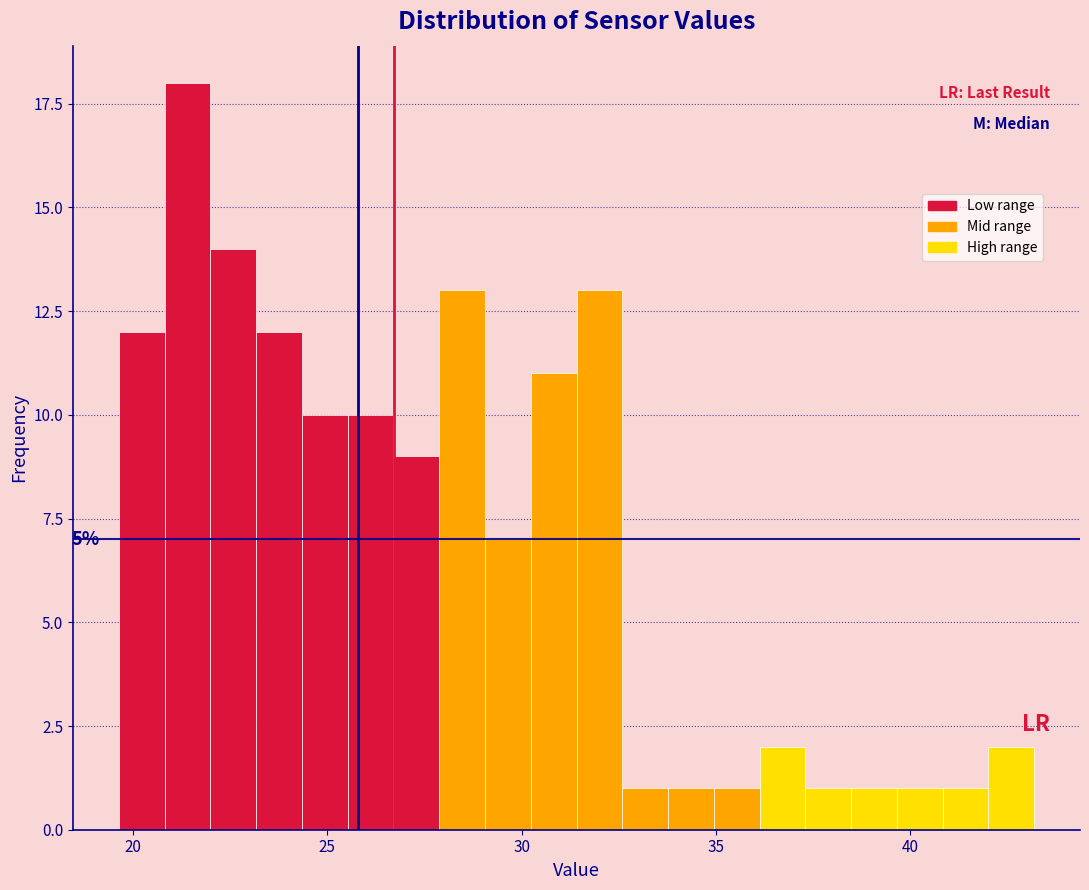

Read against the x-axis, roughly where is the centre of the tallest bar?

21.5